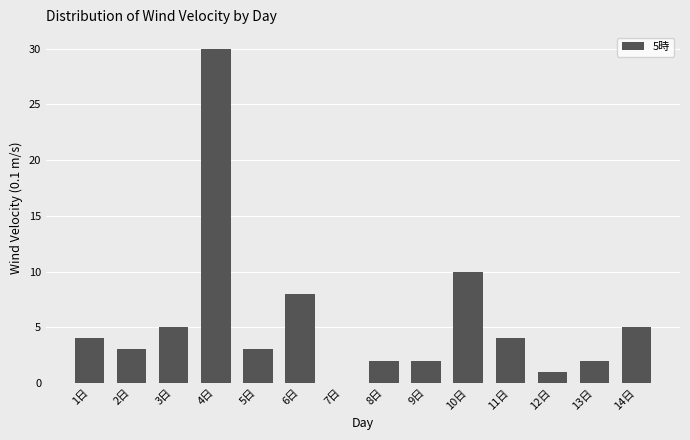

Which has a higher value, 7日 or 5日?

5日